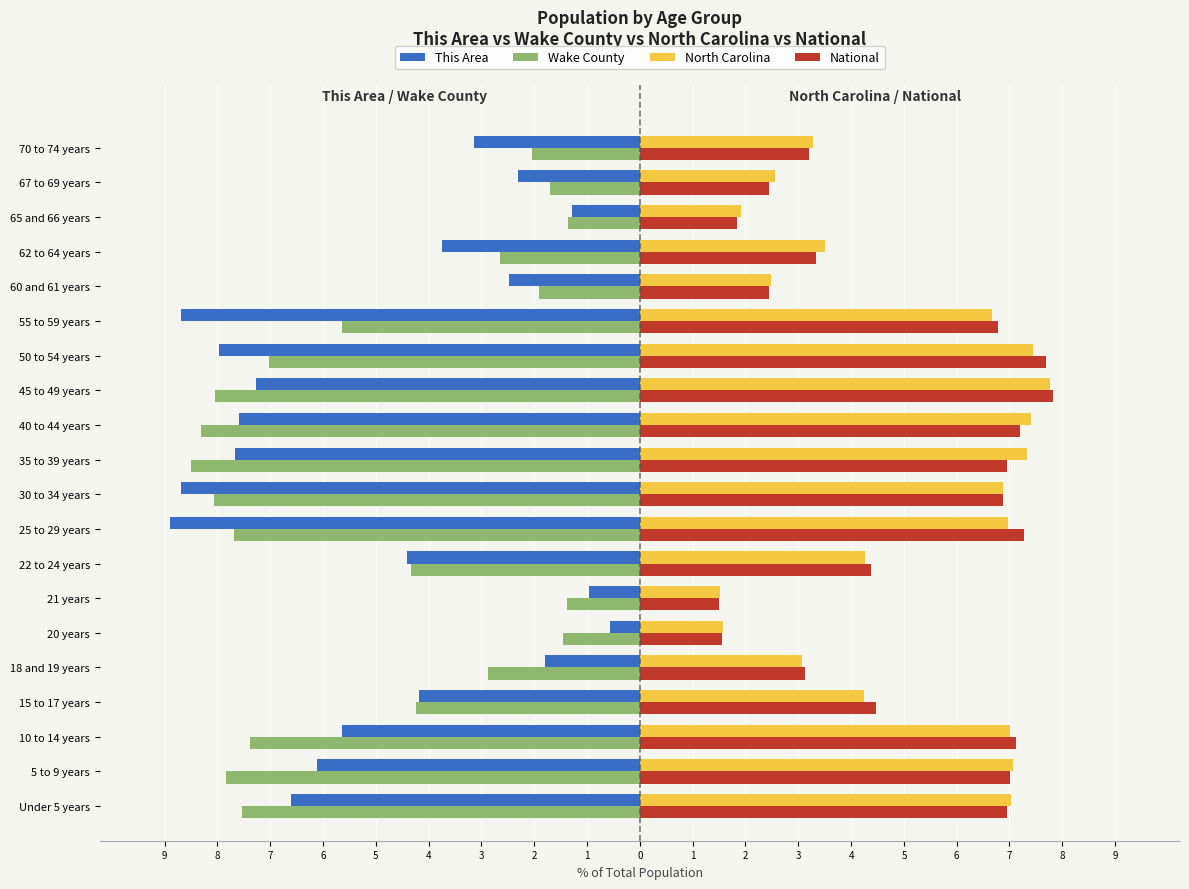

What are all the series names shown in the legend?

This Area, Wake County, North Carolina, National